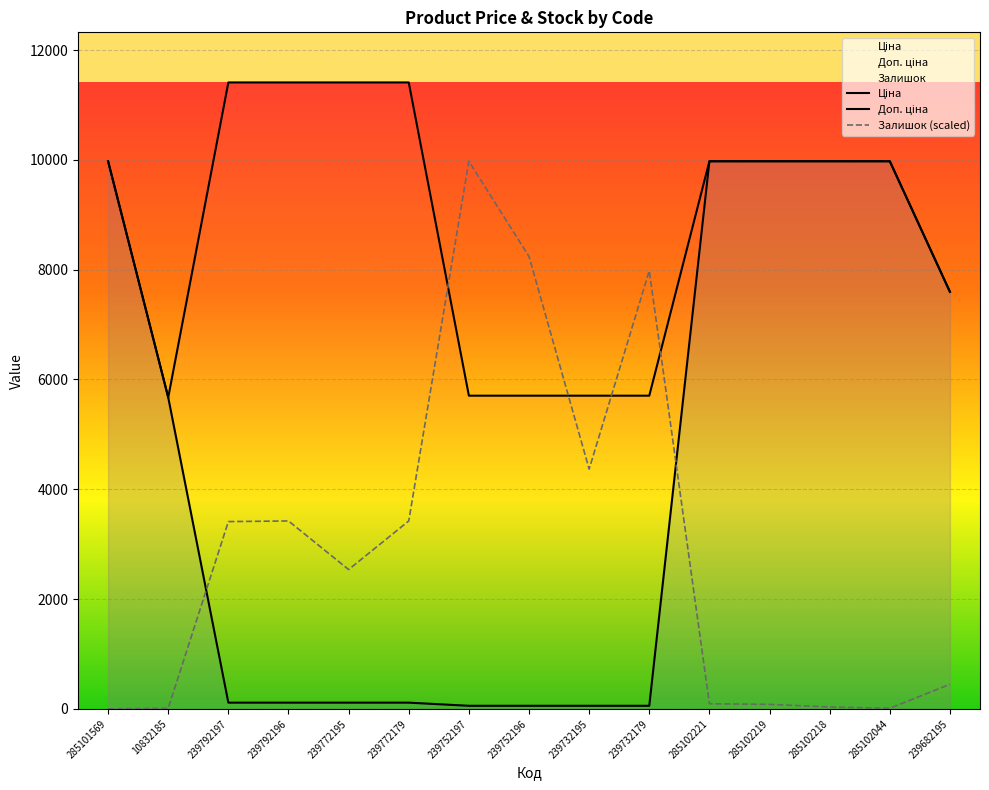

What is the value of the Доп. ціна point at the 15th from the left?

7596.5